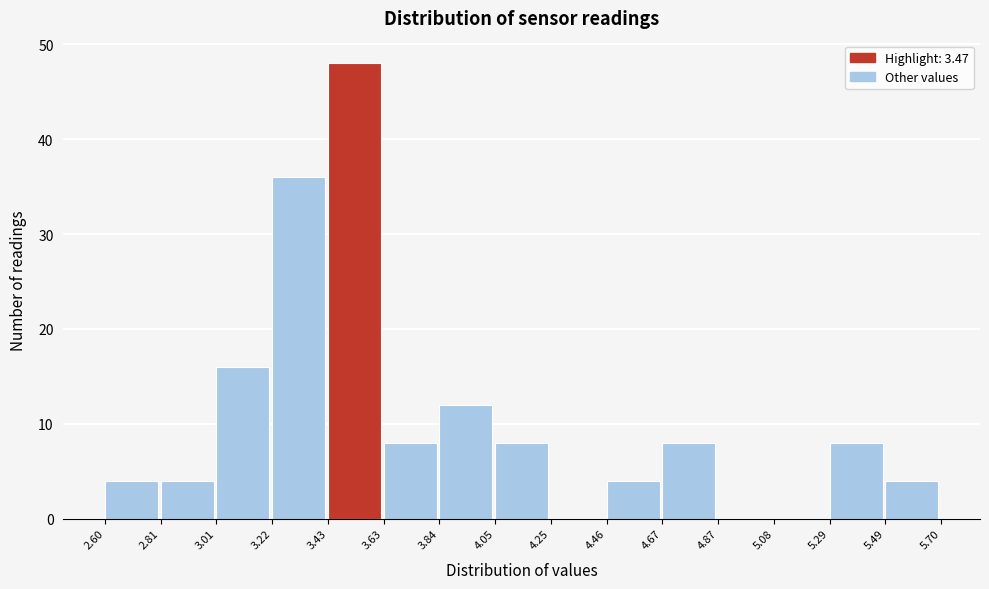

Which range on the x-axis has the tallest bar?

3.43 to 3.63